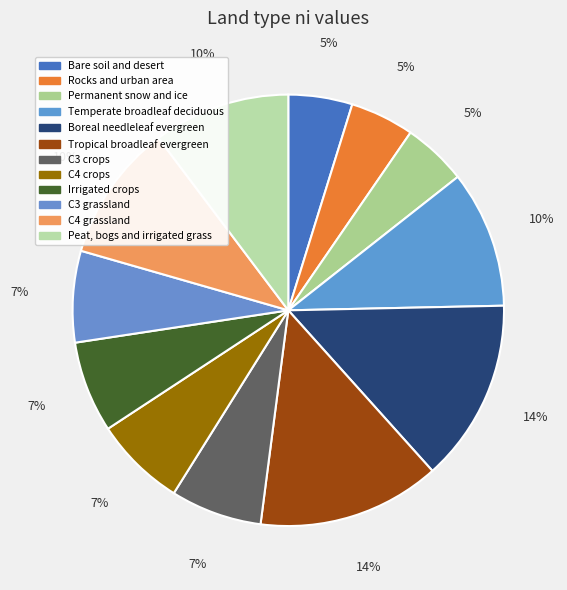

Is there a majority slice in this chart?

No